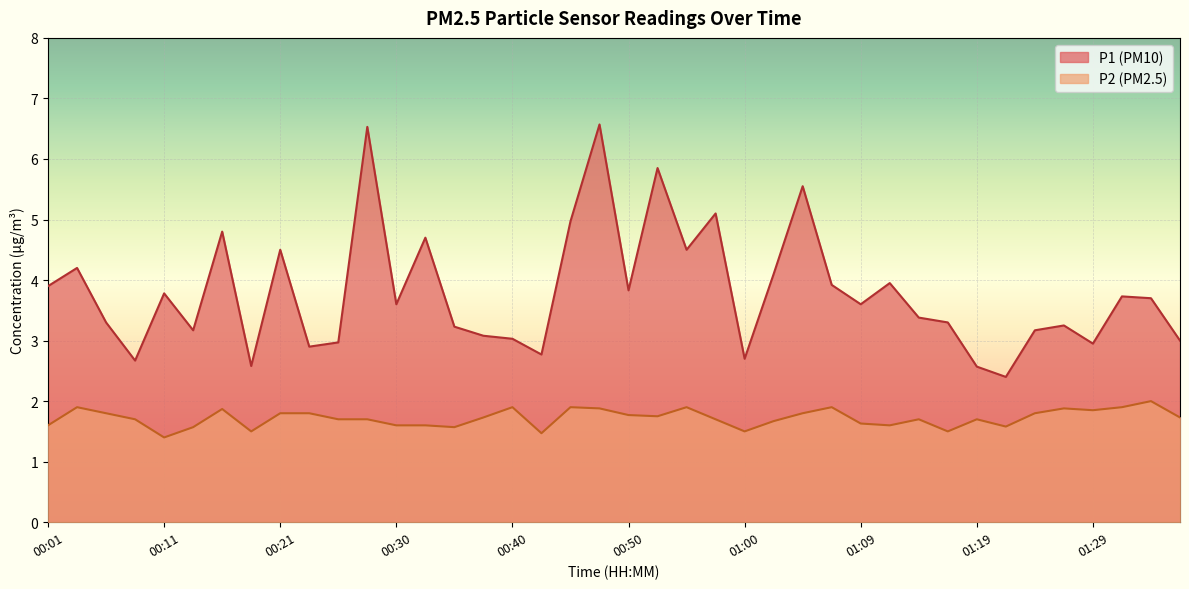

What is the label of the 23rd point from the right?

00:43